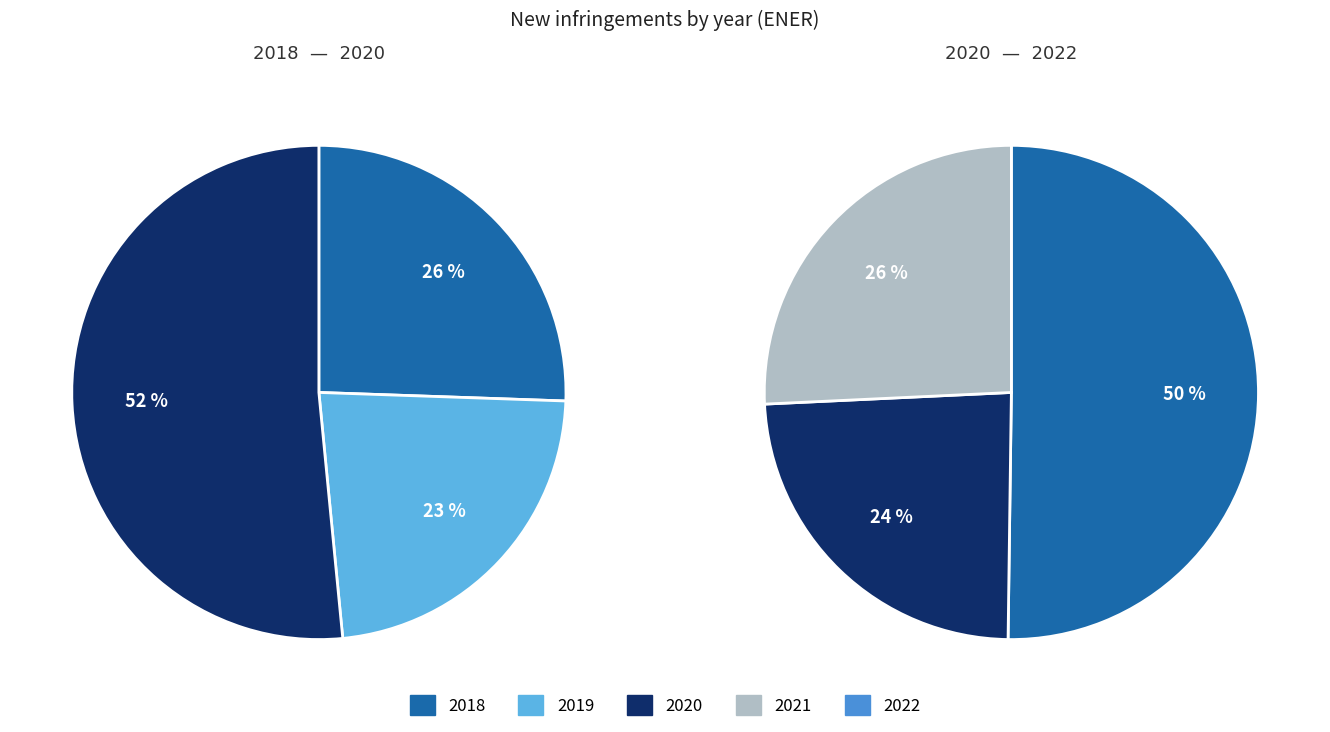

Which category has the biggest portion of the pie?

2020